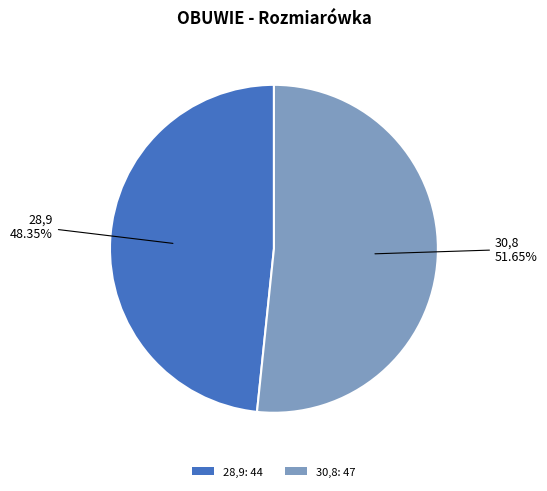

To the nearest percent, what is the combined percentage of 30,8 and 28,9?

100%